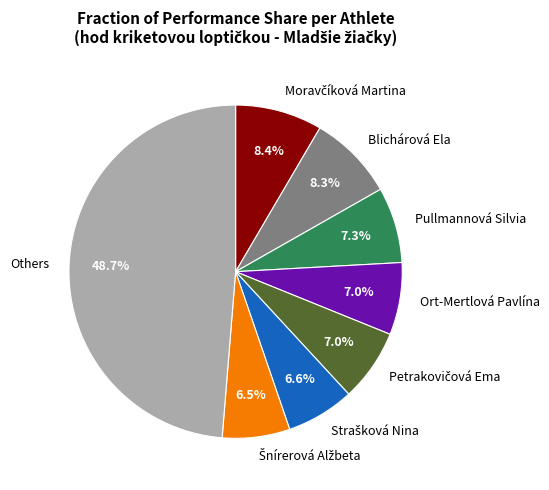

Which category has the biggest portion of the pie?

Others